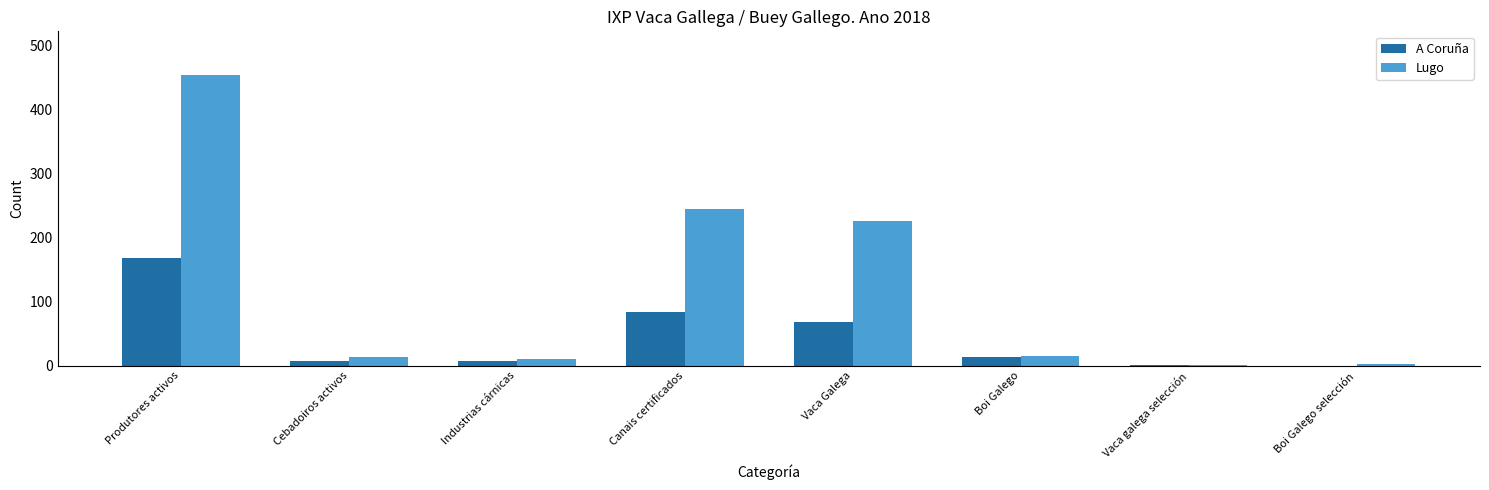

The Lugo series shows 15 at Boi Galego. True or false?

True